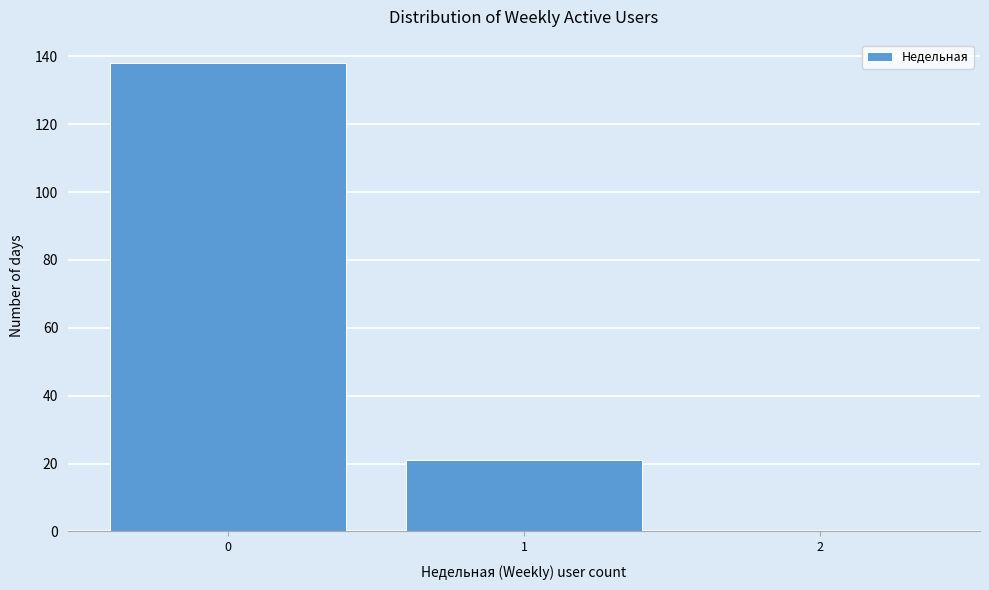

Reading left to right, extract all data points from this chart.

0=138	1=21	2=0